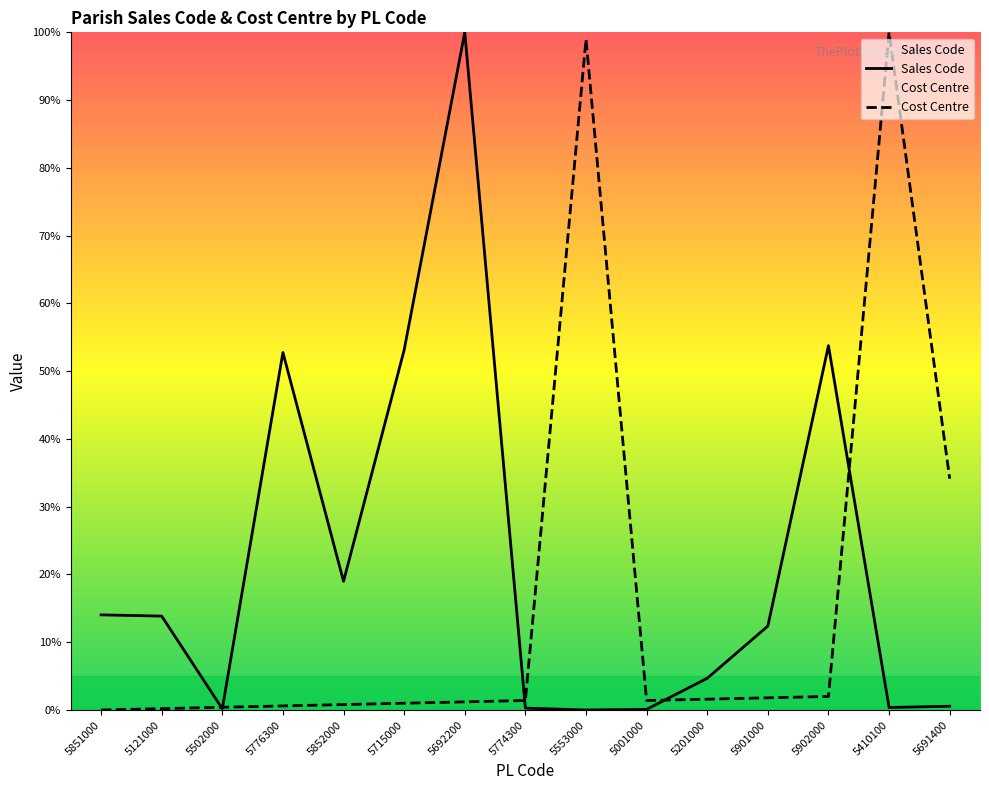

Rank the series by their average value, from lowest to highest.

Cost Centre, Sales Code